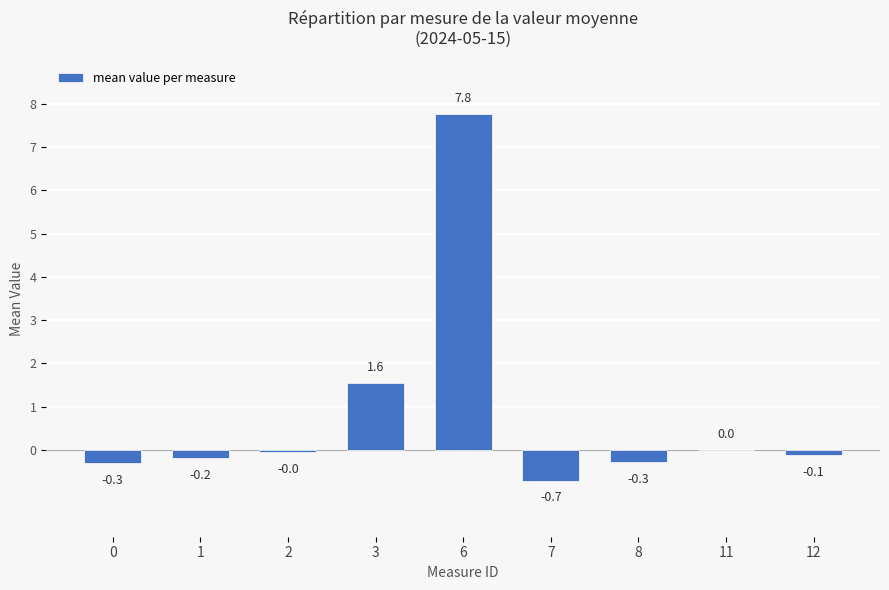

What is the sum of the values at 11 and 7?

-0.7